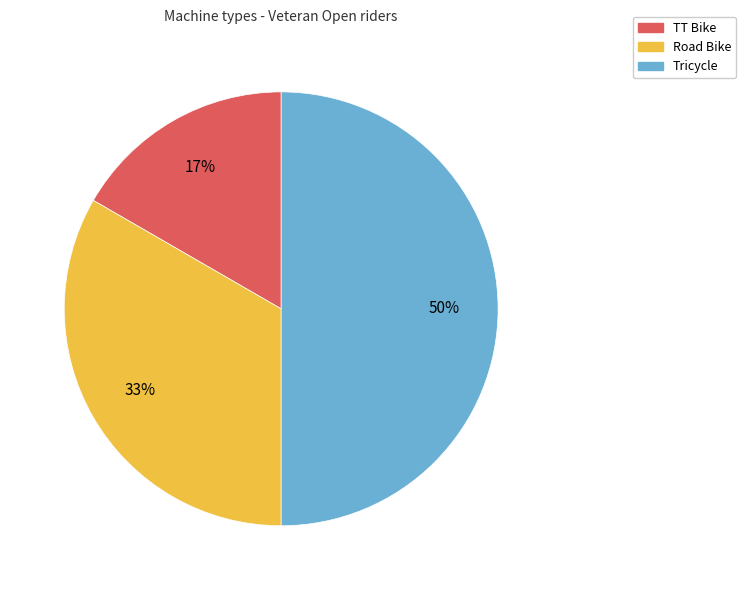

To the nearest percent, what is the combined percentage of TT Bike and Road Bike?

50%